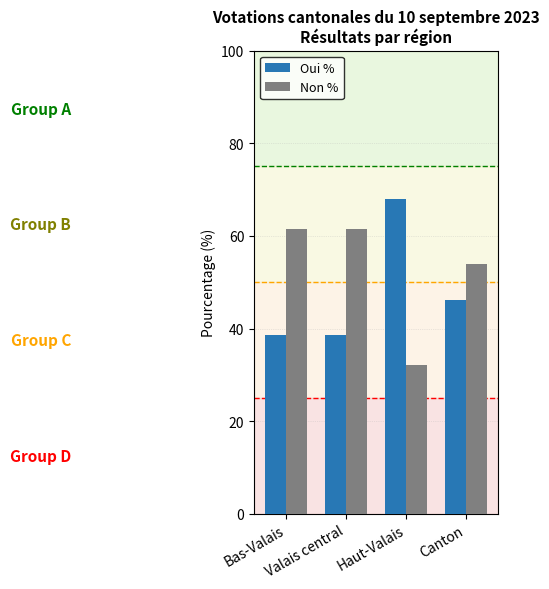

What is the greatest value displayed?

68.0